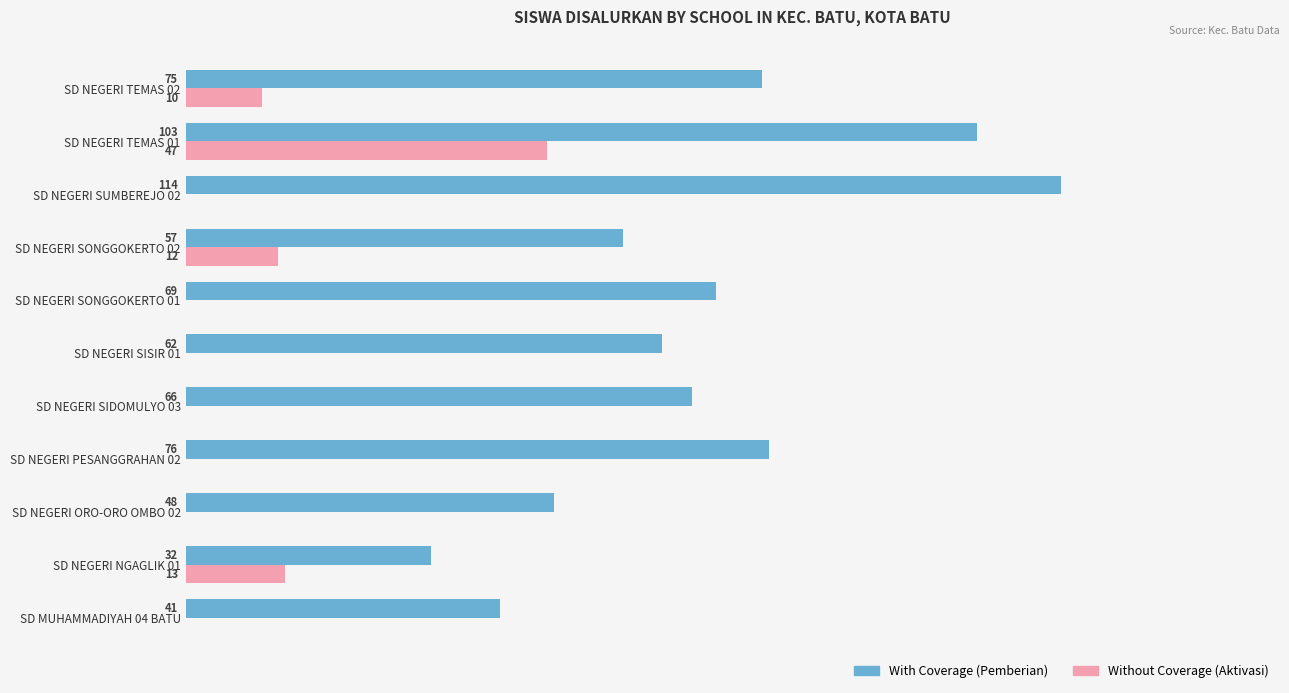

Is the value of With Coverage (Pemberian) at SD NEGERI TEMAS 01 greater than the value of Without Coverage (Aktivasi) at SD NEGERI SIDOMULYO 03?

Yes